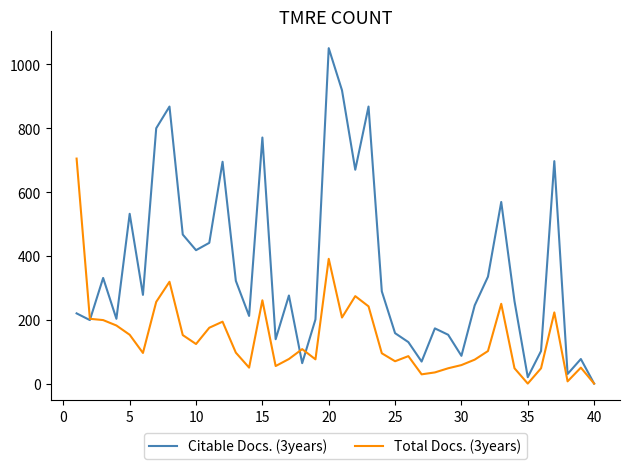

What is the difference between the second highest and minimum values in the Citable Docs. (3years) series?

919